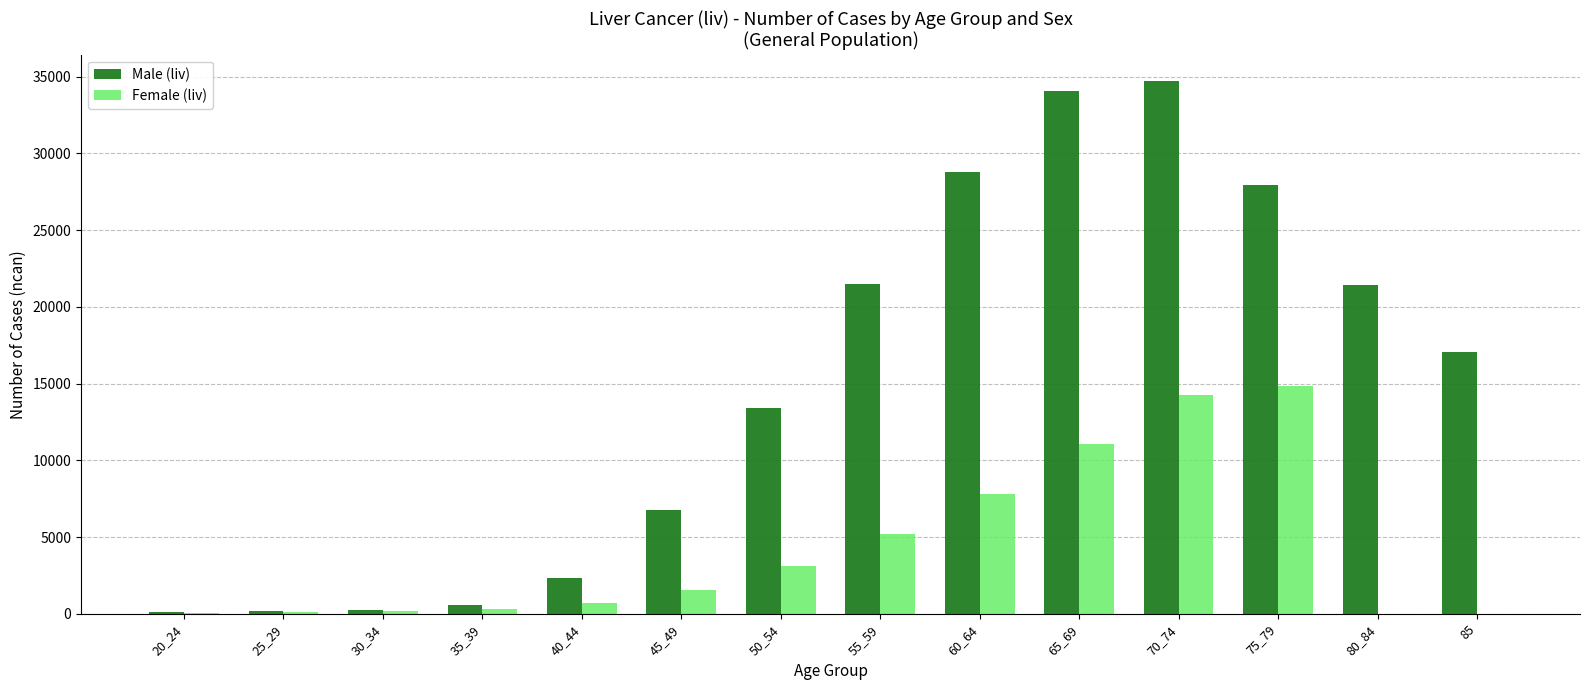

Between 20_24 and 65_69, which series saw the biggest shift?

Male (liv)